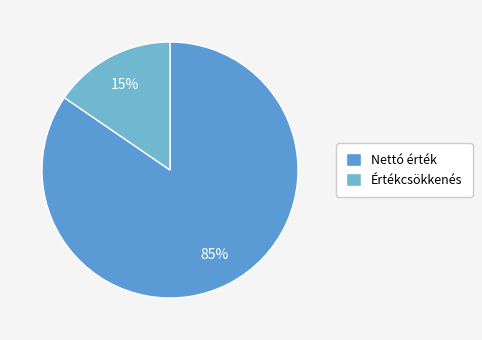

Combined, what portion of the pie is Nettó érték and Értékcsökkenés?

100.0%